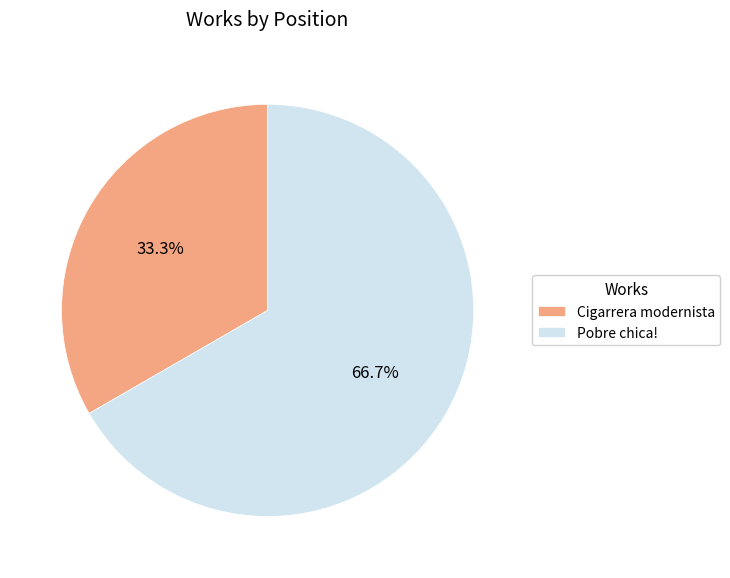

Approximately how many times larger is the value at Cigarrera modernista compared to Pobre chica!?

0.5